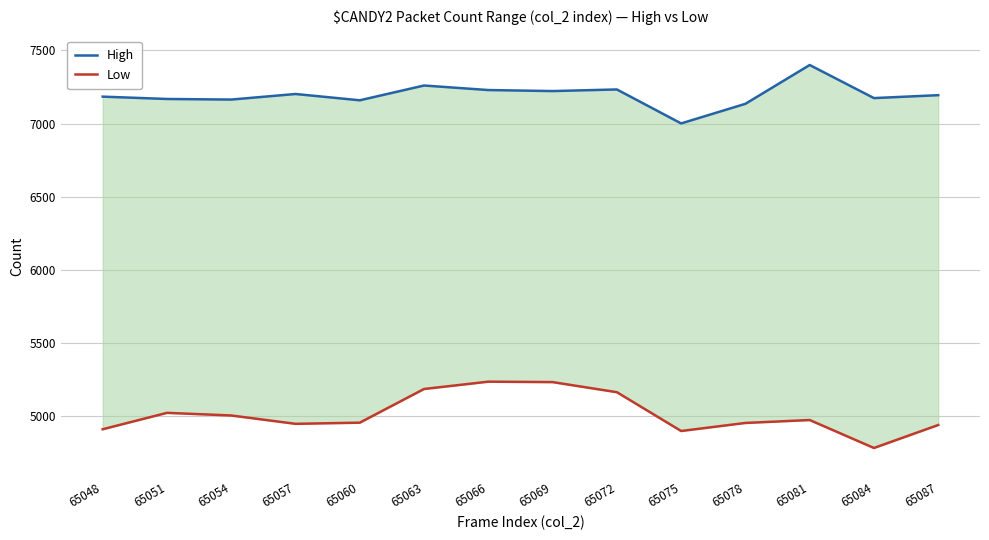

What is the sum of all Low values?

70226